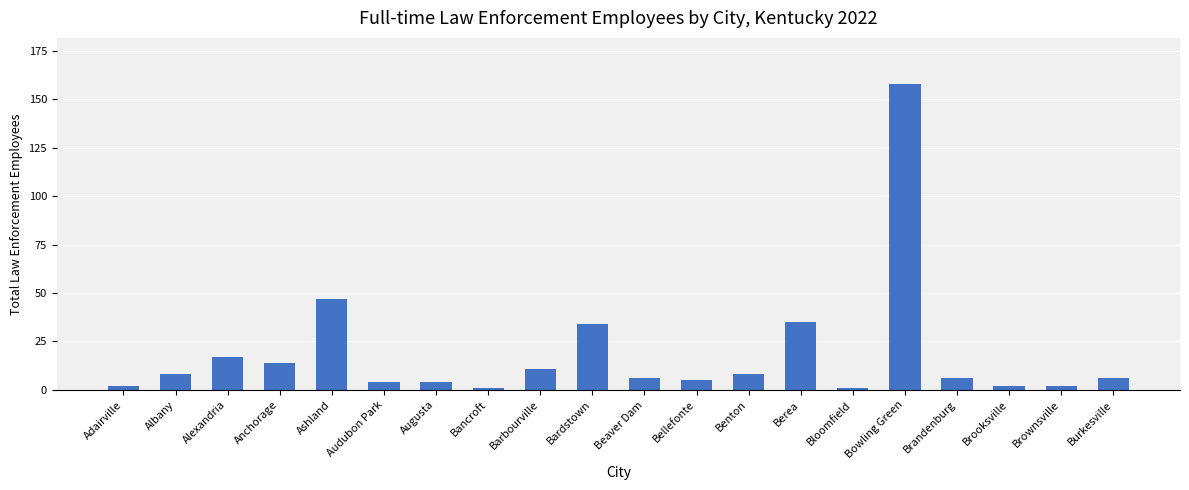

Is it true that the value at Berea is 35?

True